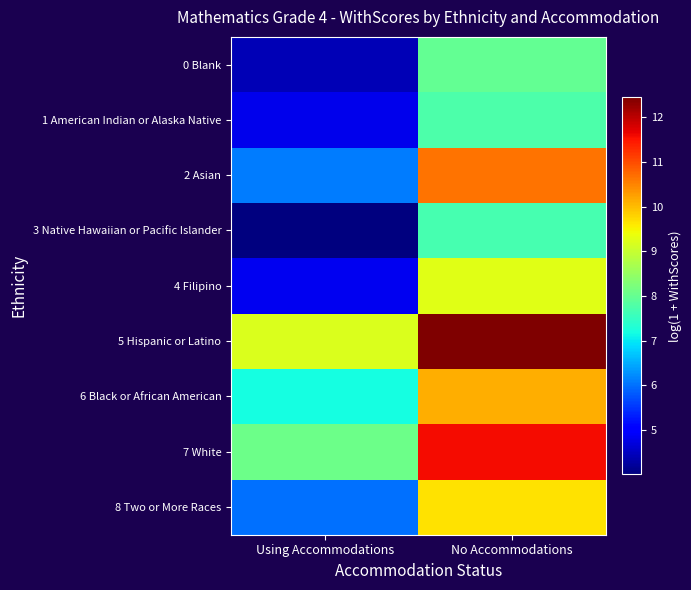

Which series has the largest range (max minus min)?

2 Asian